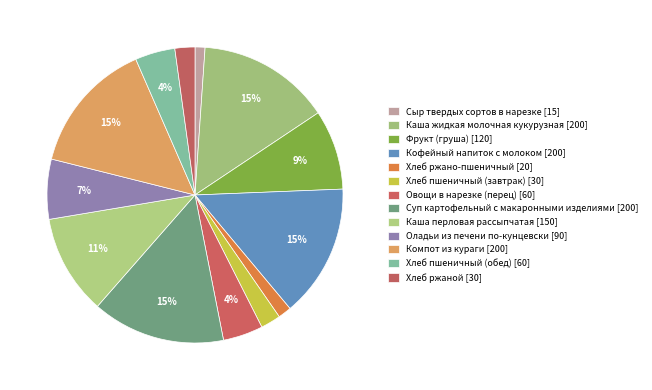

Which has a higher value, Фрукт (груша) or Хлеб ржаной?

Фрукт (груша)